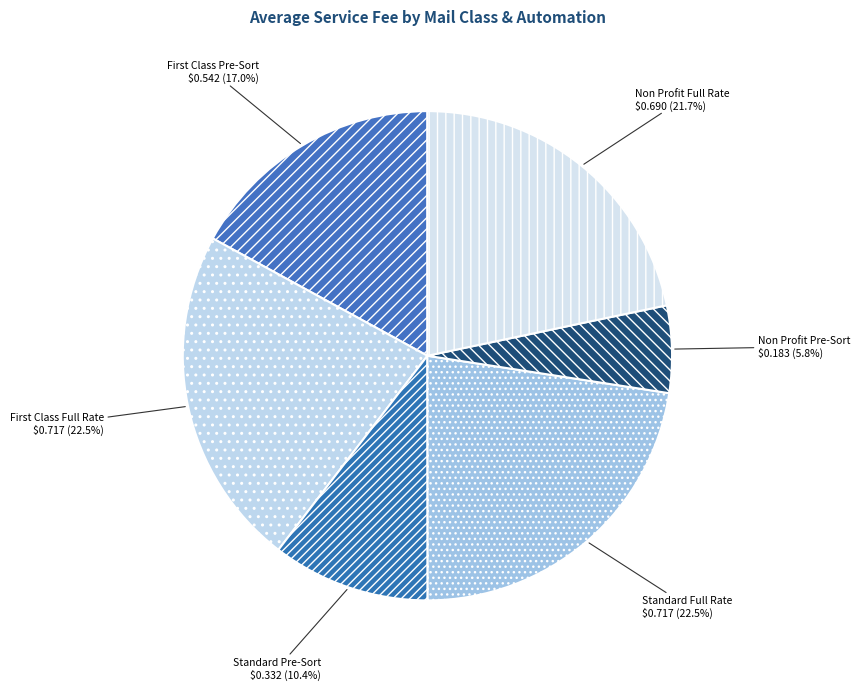

What is the smallest slice in the pie chart?

Non Profit Pre-Sort